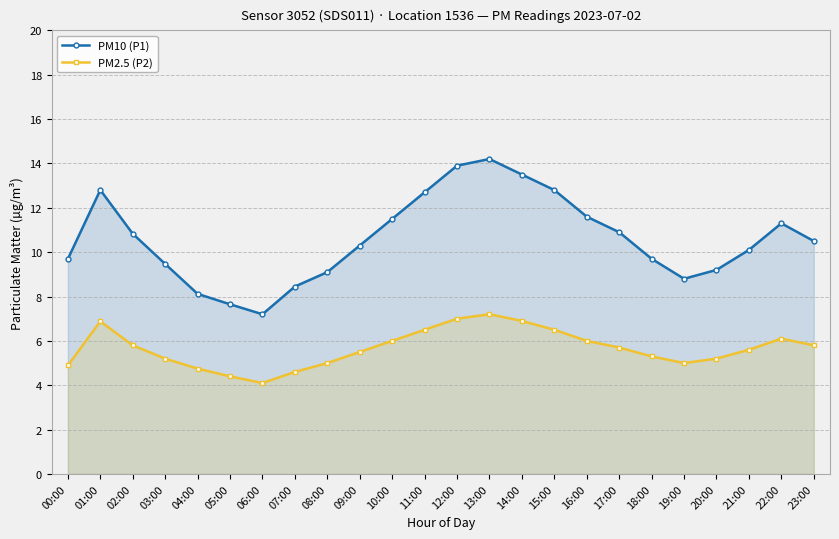

Where does the PM10 (P1) series first go above 10?

01:00